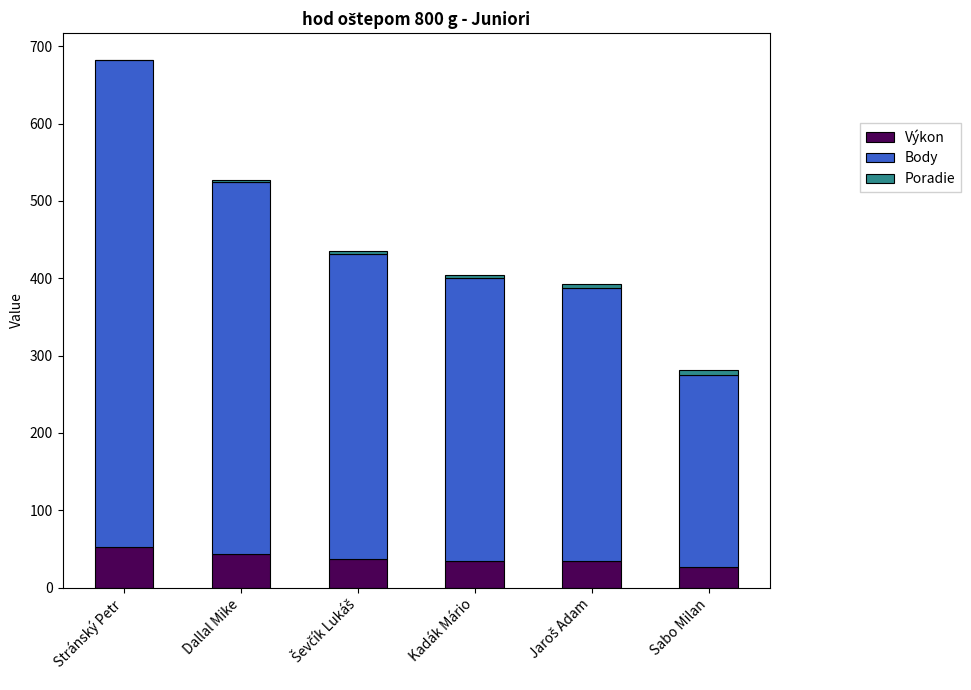

At which category is the sum across all series the highest?

Stránský Petr